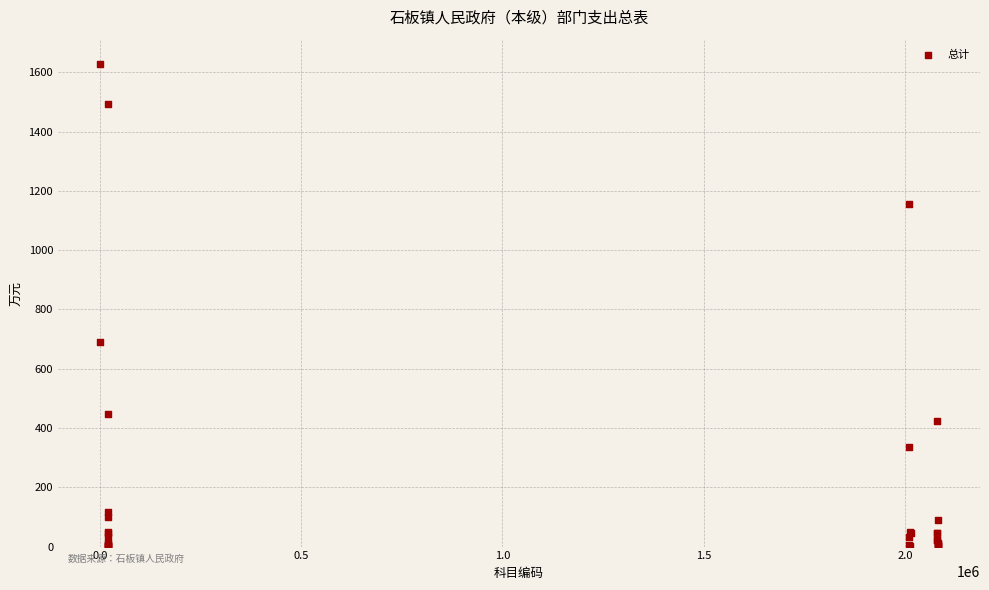

What Y value in the scatter plot is closest to 814?

689.4